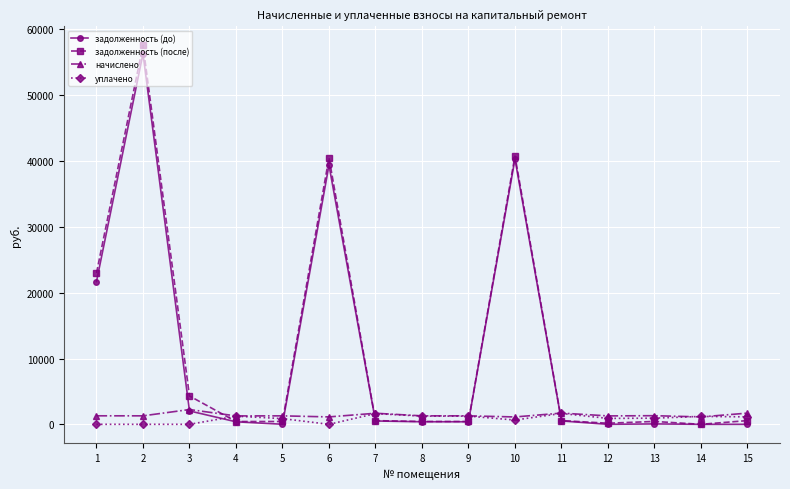

Which series has the largest total across all categories?

задолженность (после)